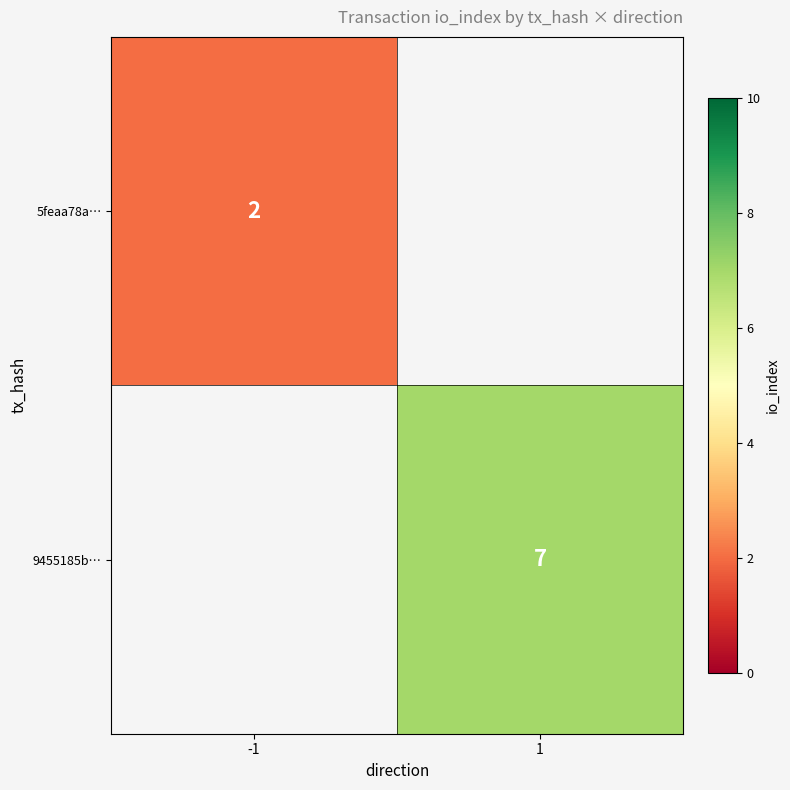

The value of 5feaa78a… at -1 is 2. True or false?

True